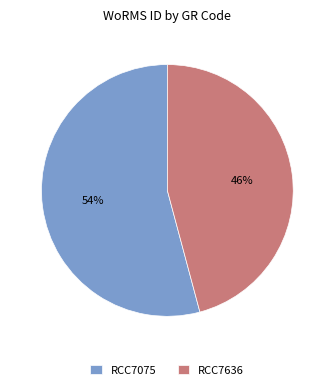

Do RCC7075 and RCC7636 together represent more than half of the pie?

Yes